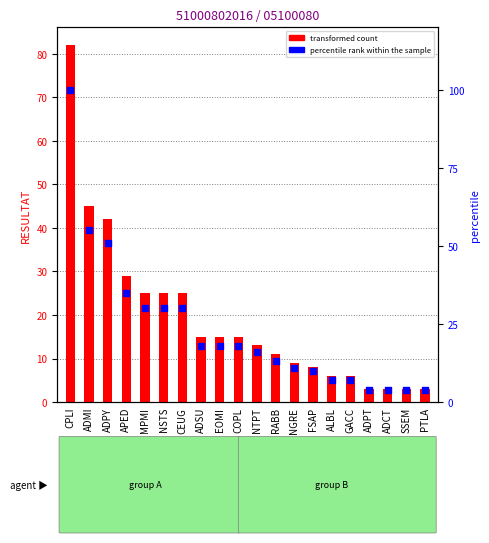

Which series has the largest total across all categories?

percentile rank within the sample